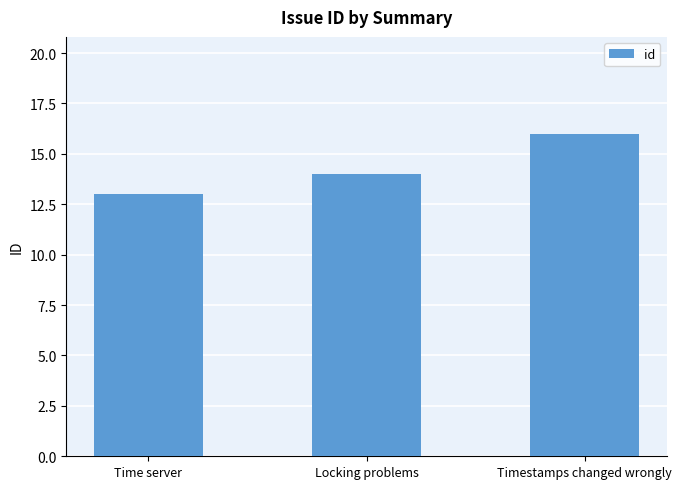

Rank the categories by value from lowest to highest.

Time server, Locking problems, Timestamps changed wrongly